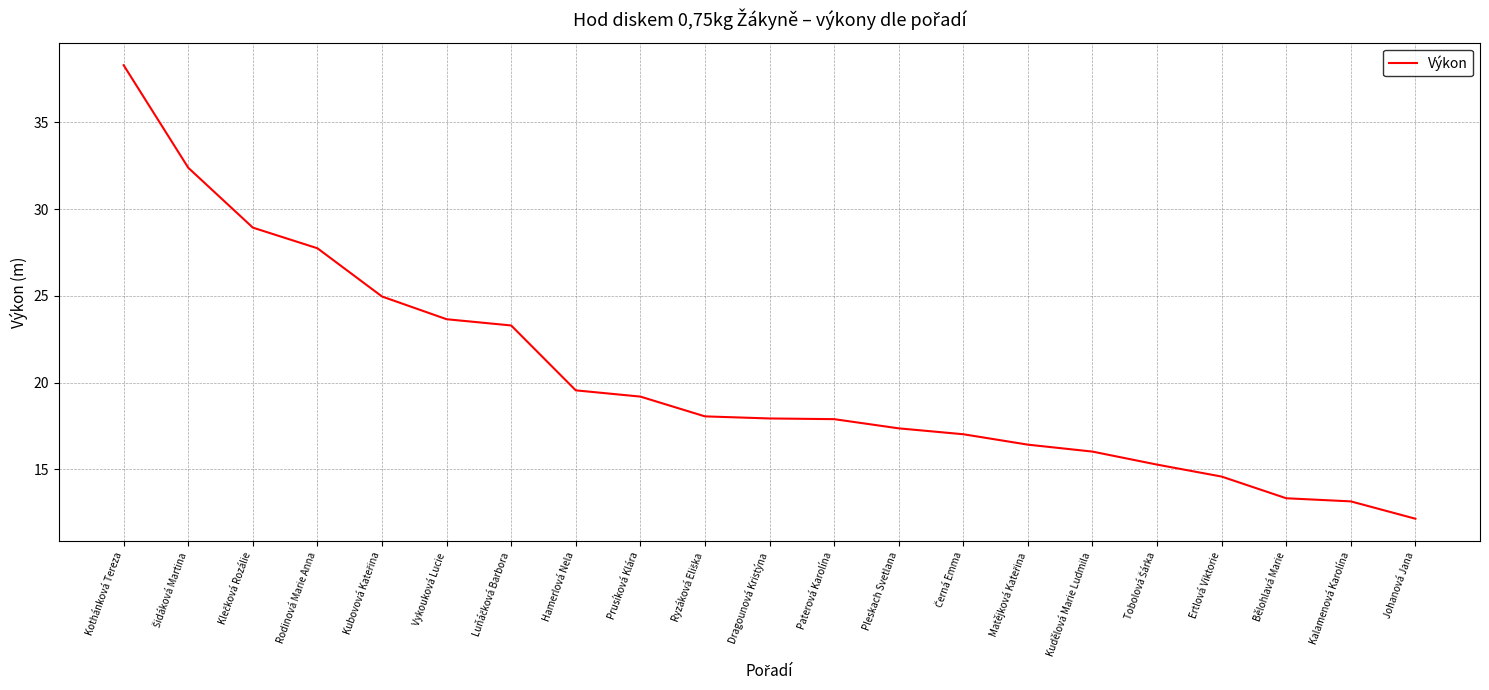

What value does the data have at Johanová Jana?

12.2